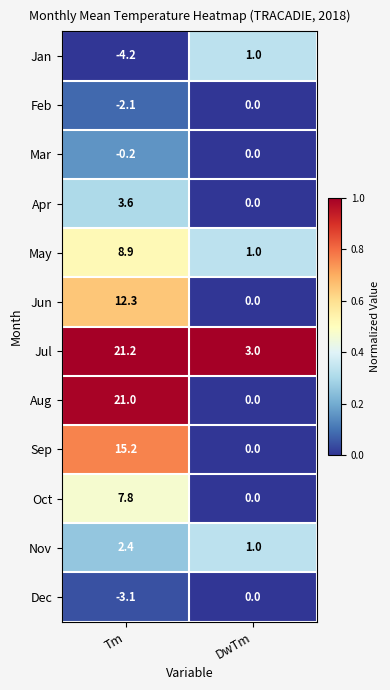

Is it true that May equals 1.0 at DwTm?

True